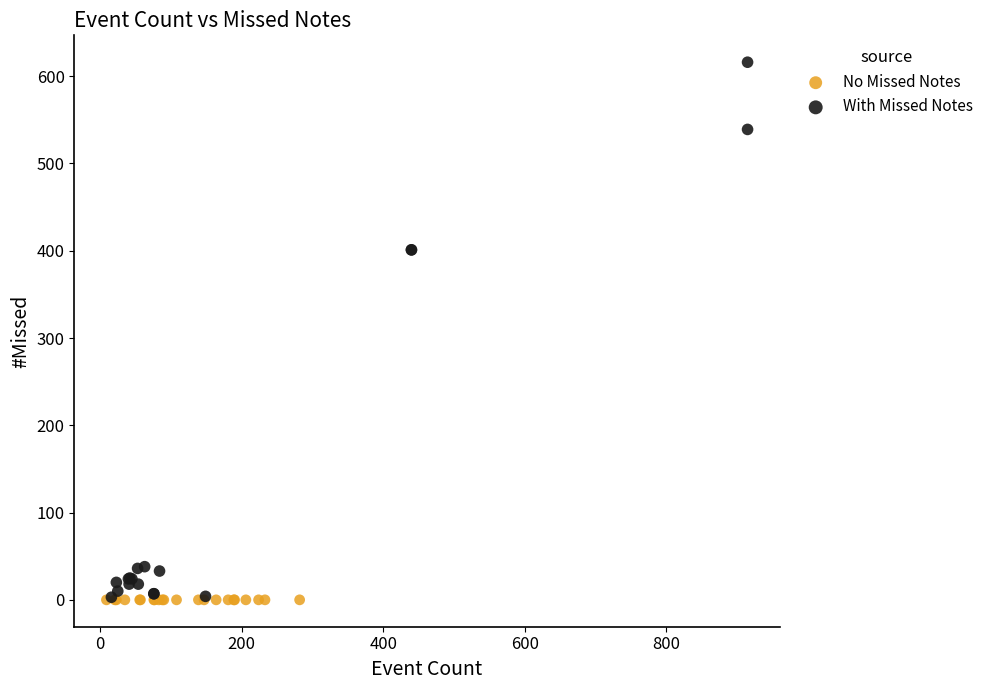

Which series reaches the maximum Y coordinate?

With Missed Notes